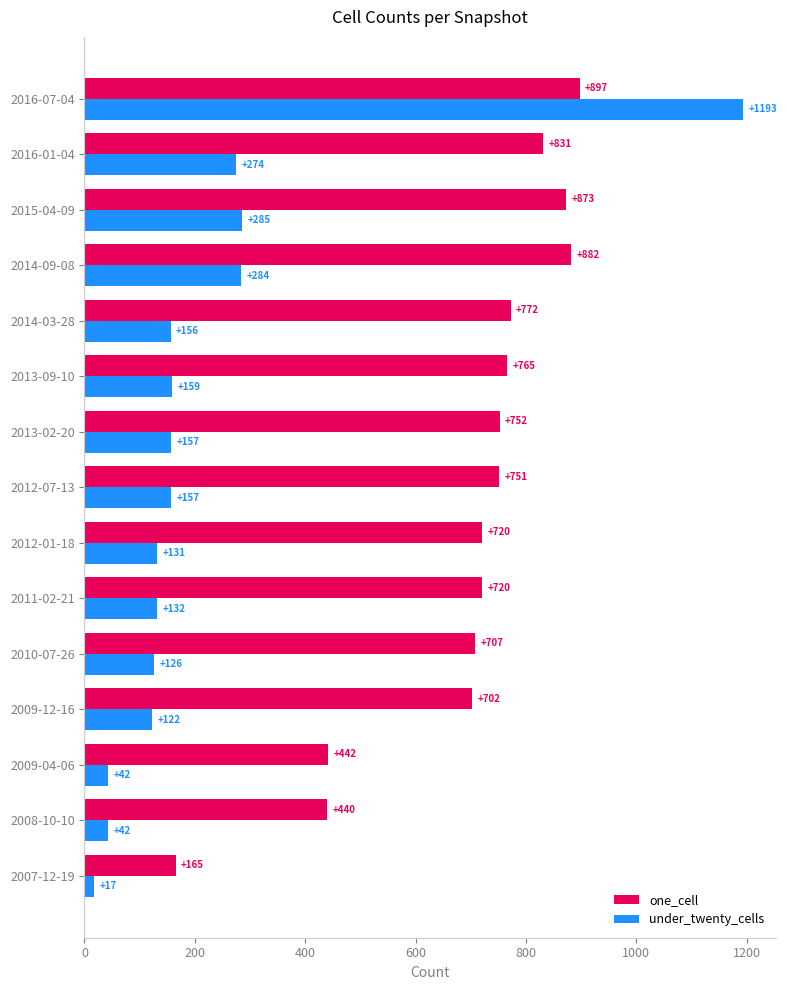

What is the difference between the second highest and minimum values in the under_twenty_cells series?

268